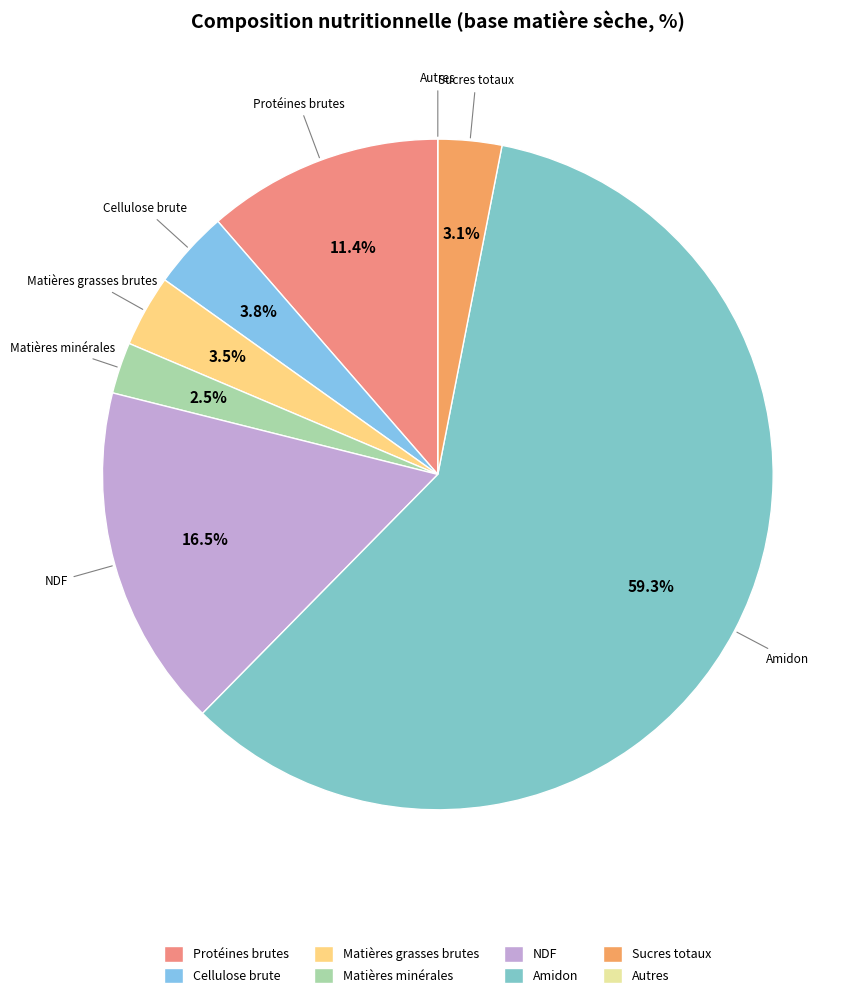

Which category has the biggest portion of the pie?

Amidon